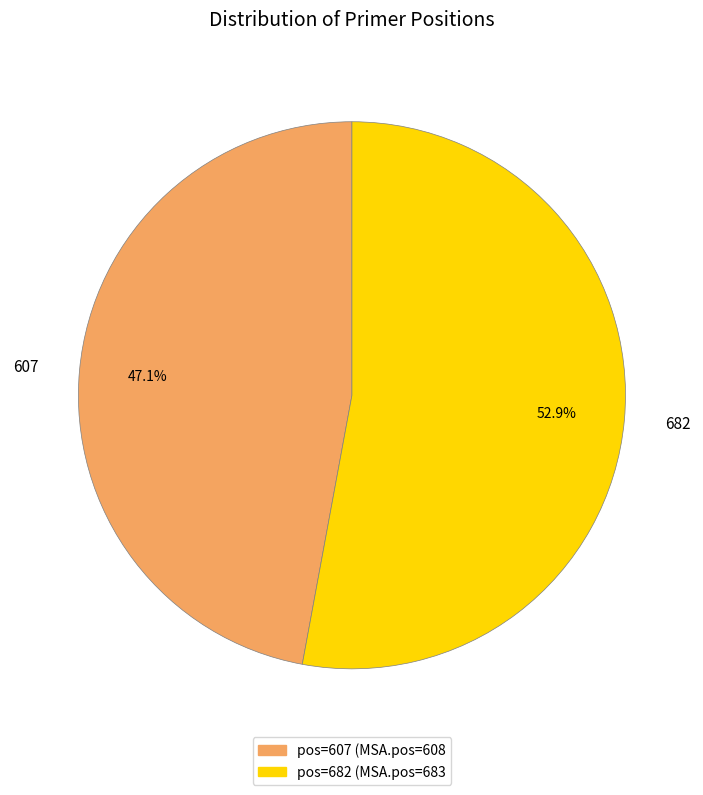

Between 682 and 607, which is larger?

682